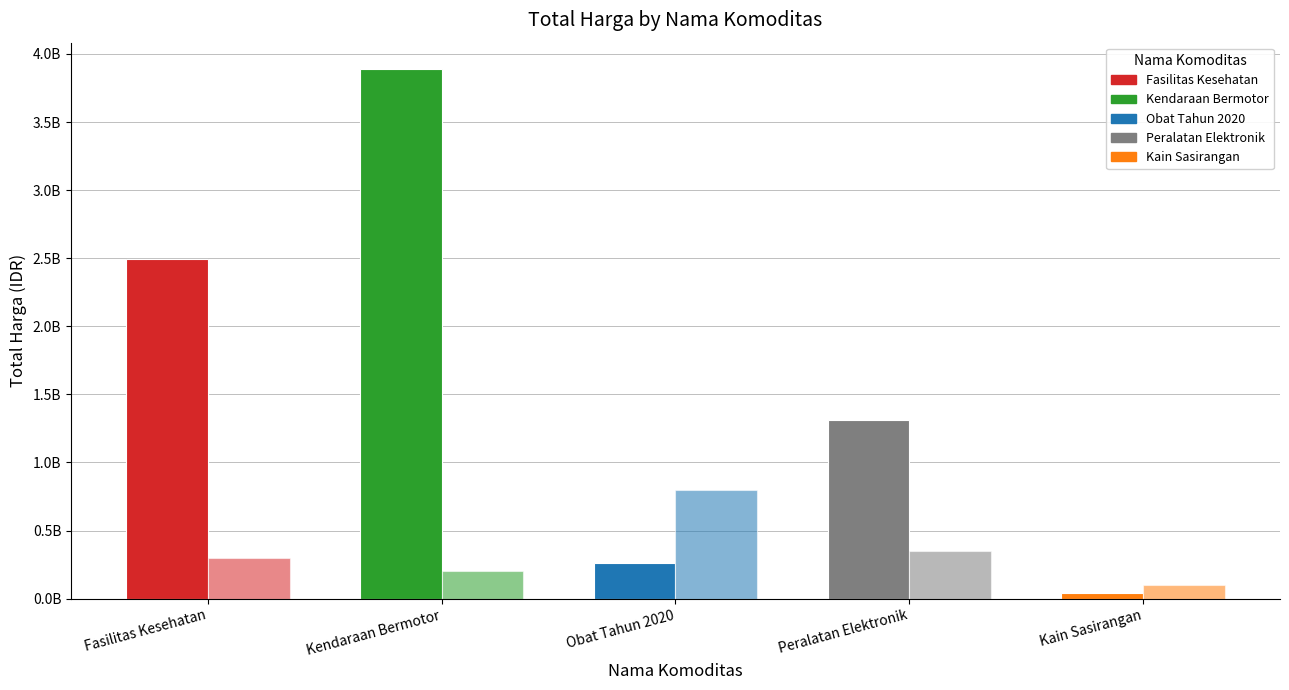

Does the chart contain stacked bars?

No